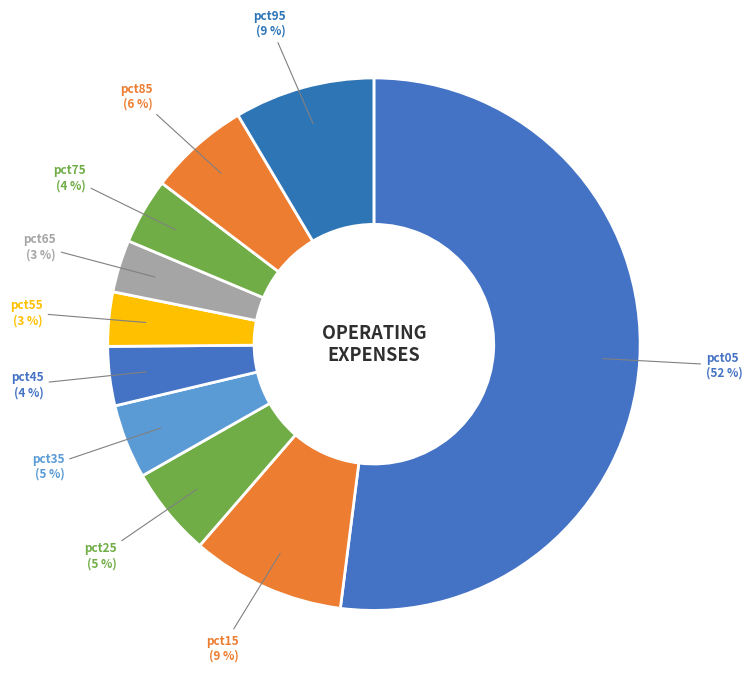

The pct85 slice represents 19% of the pie. True or false?

False